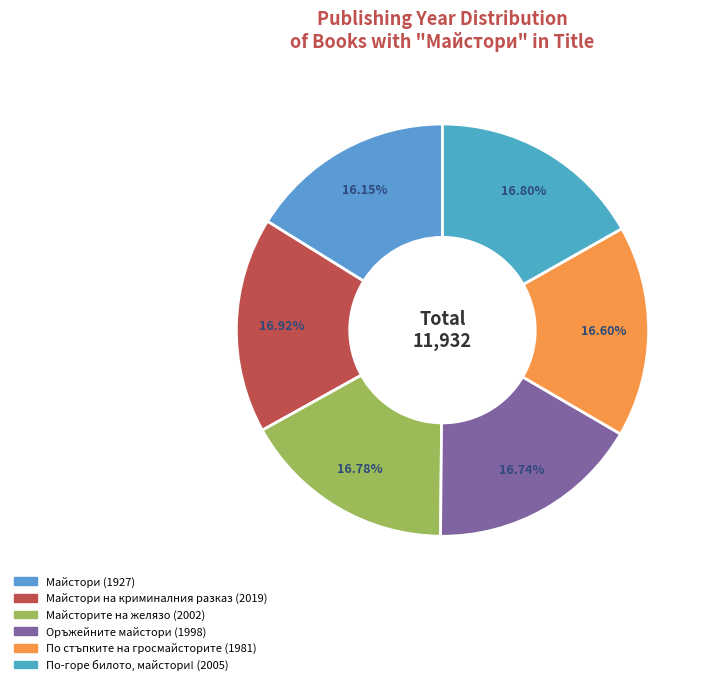

Is the sum of По-горе билото, майстори! (2005) and Майстори (1927) greater than half?

No